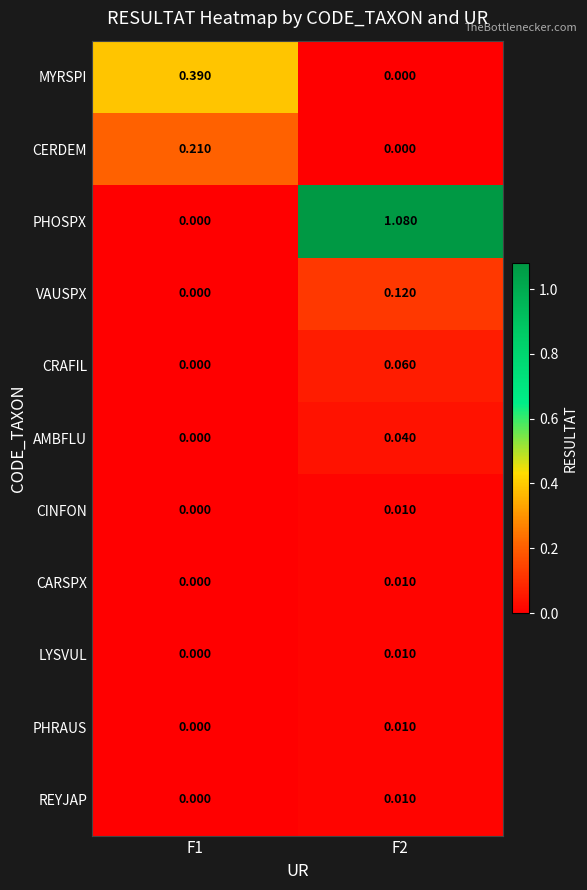

Count the number of categories in the chart.

2